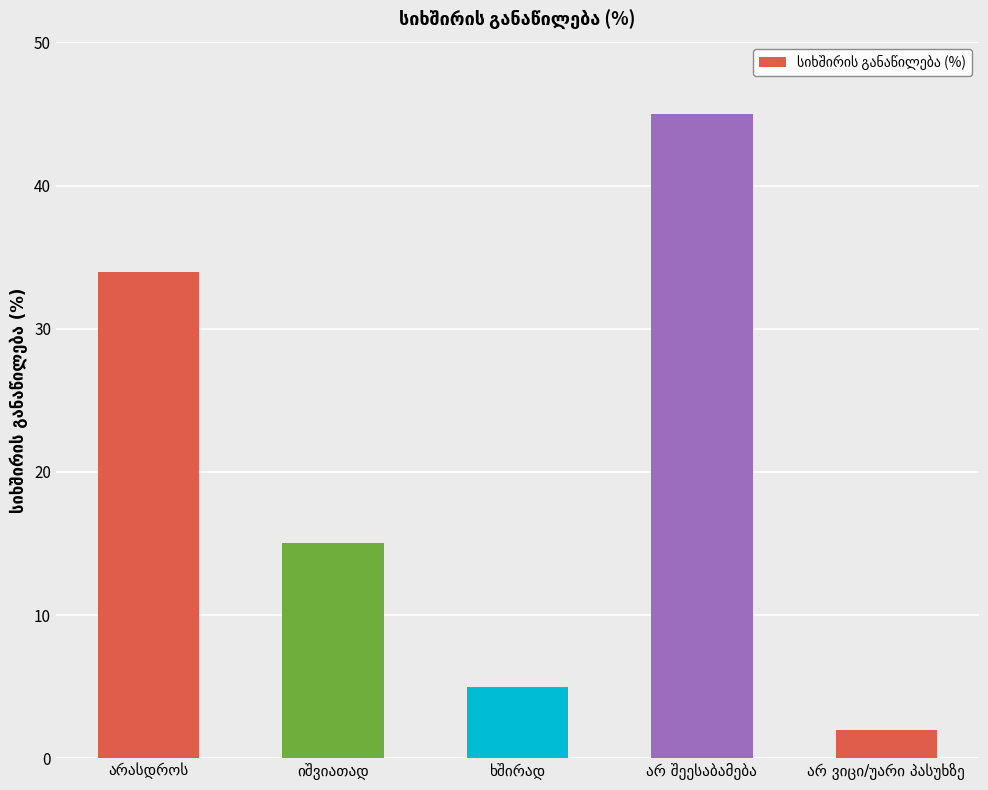

What is the average value?

20